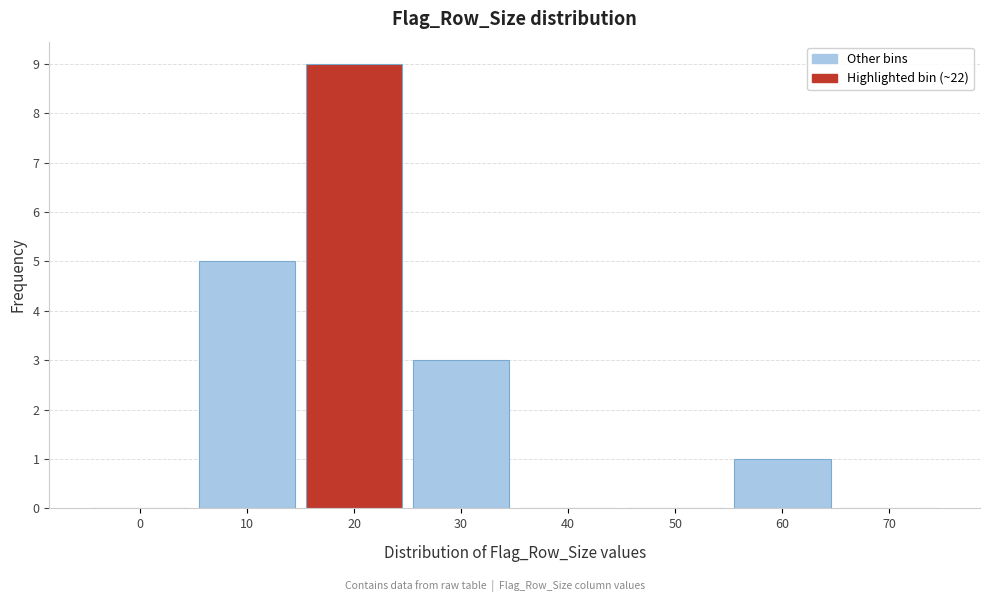

Reading right to left, extract all data points from this chart.

70=0	60=1	50=0	40=0	30=3	20=9	10=5	0=0